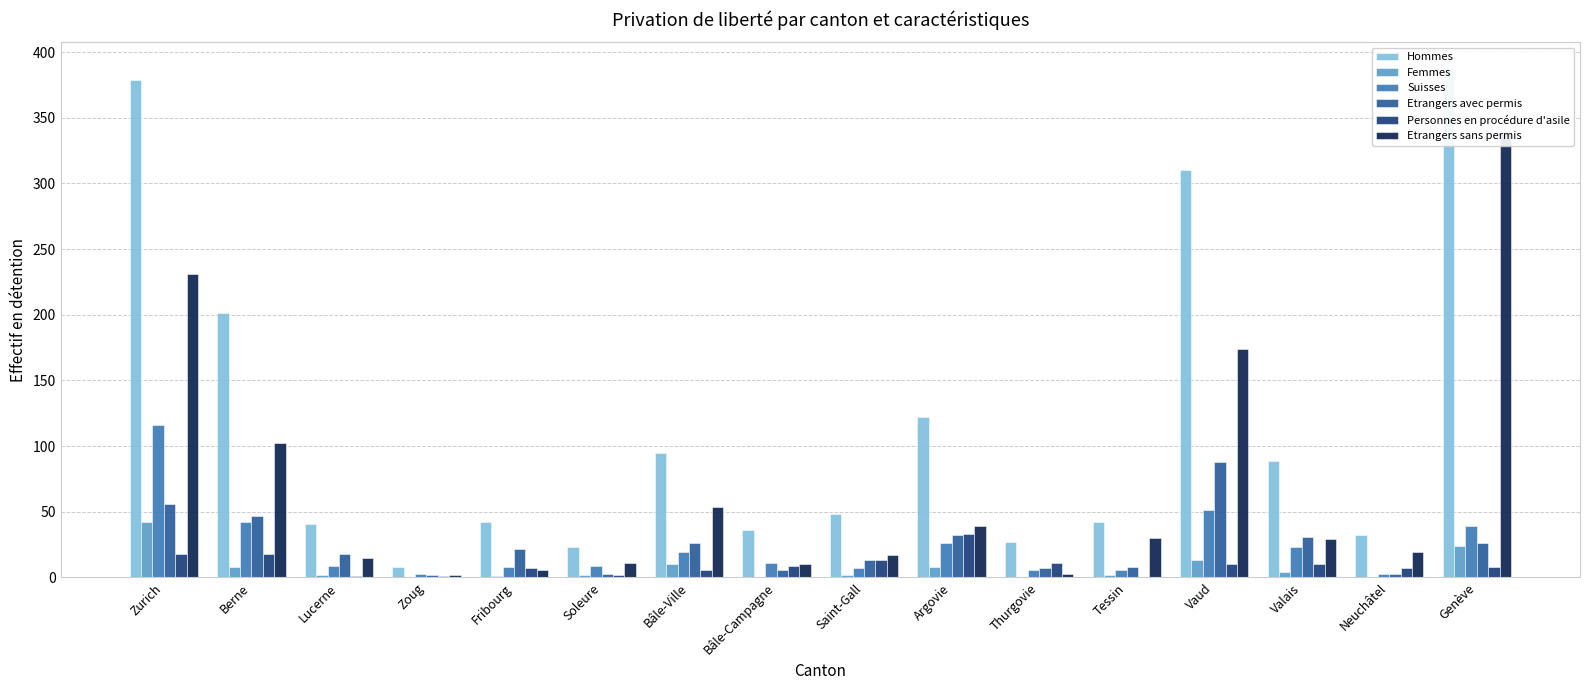

Which label corresponds to the smallest value in the chart?

Zoug